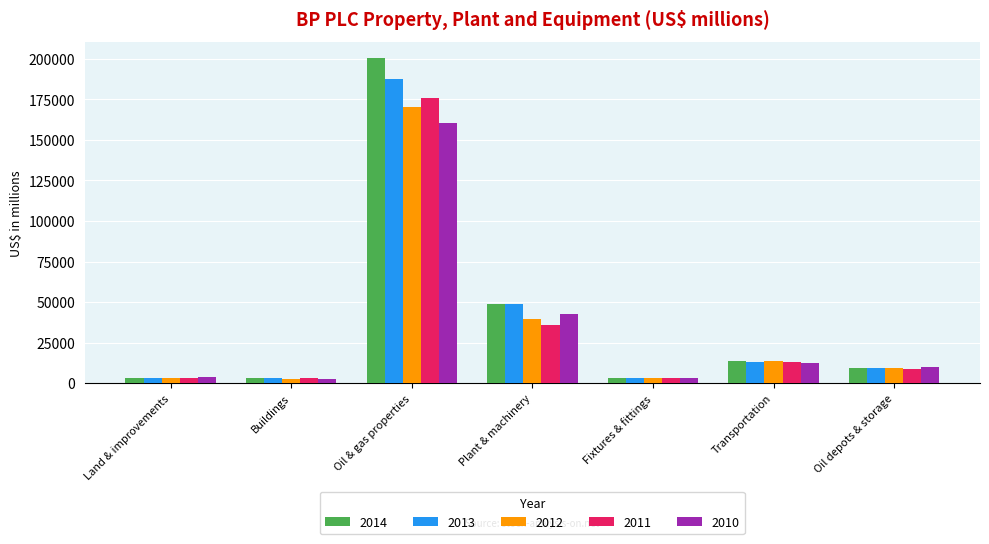

Where is 2010 nearest to the value 81509?

Plant & machinery